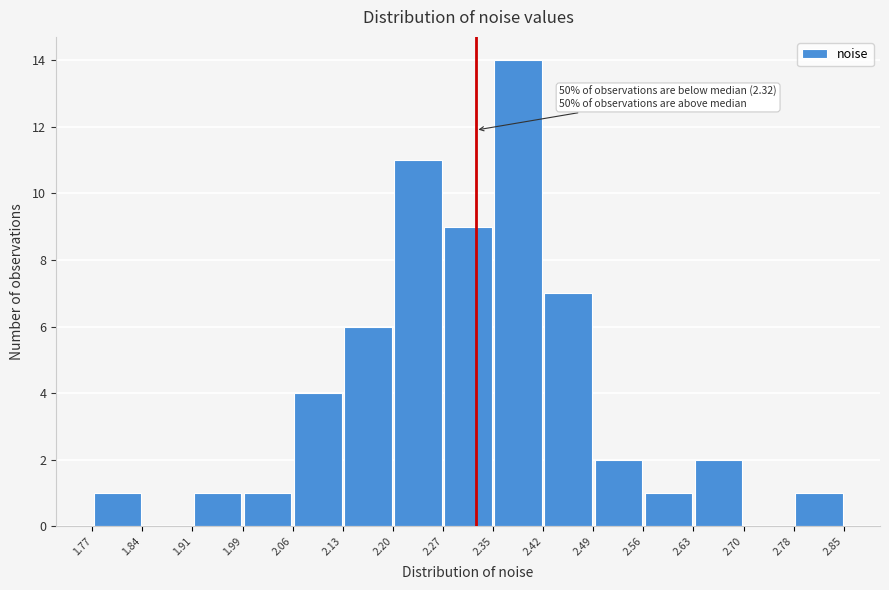

Which range on the x-axis has the tallest bar?

2.35 to 2.42